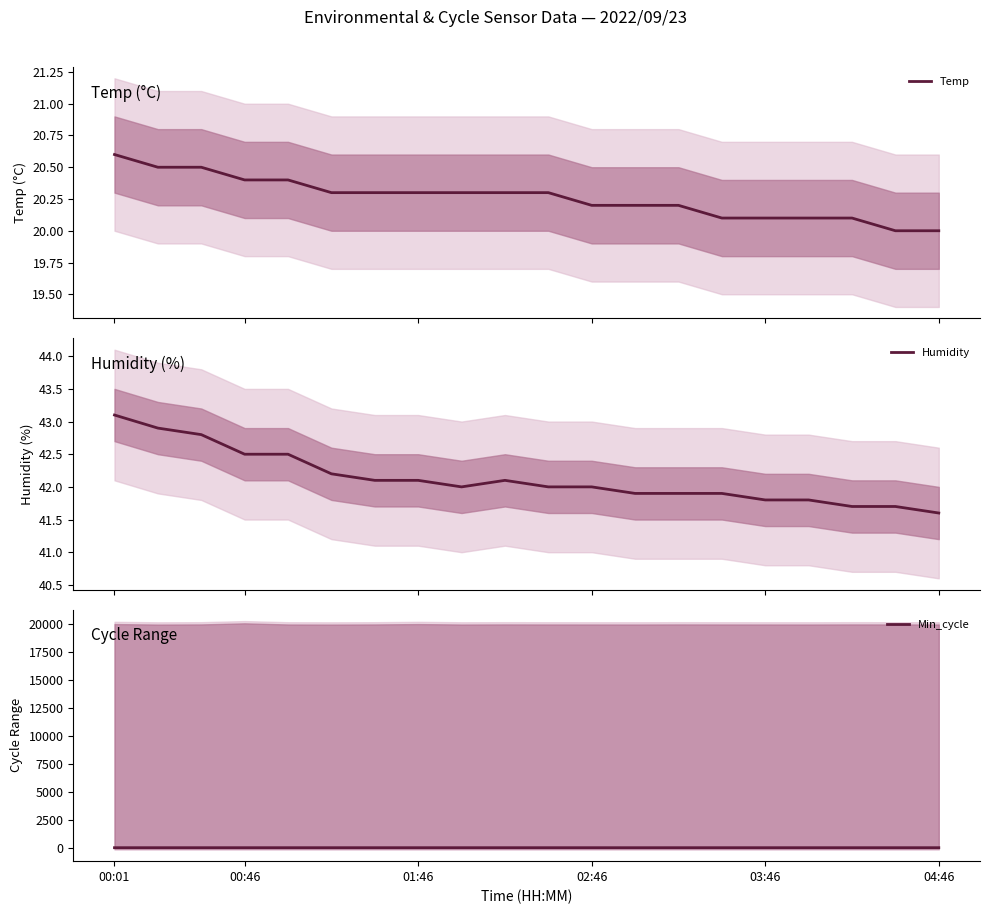

What is the lowest value of the Temp series?

20.0